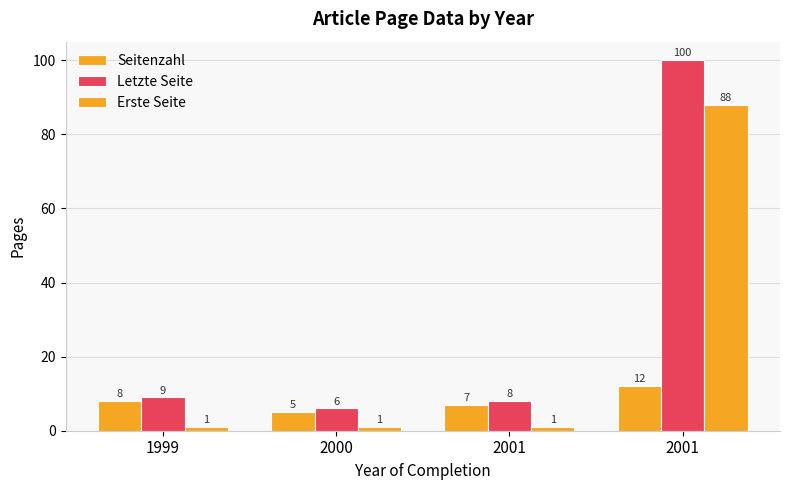

Reading right to left, what are all the values shown in this chart?

Seitenzahl: 12	7	5	8
Letzte Seite: 100	8	6	9
Erste Seite: 88	1	1	1